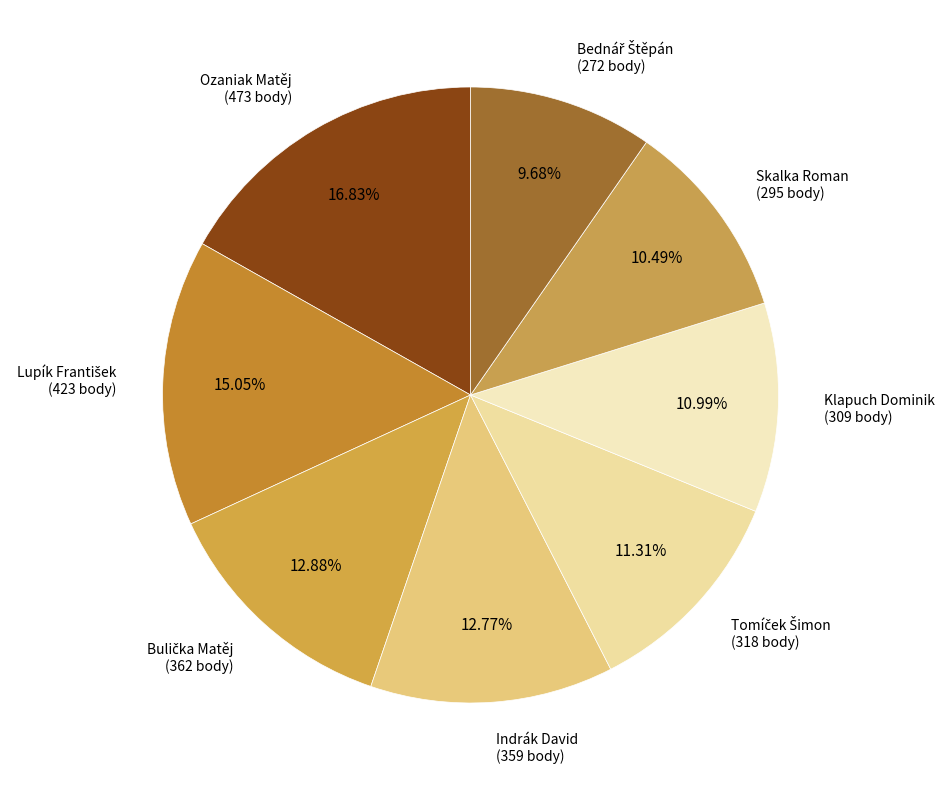

Does any single category account for the majority?

No